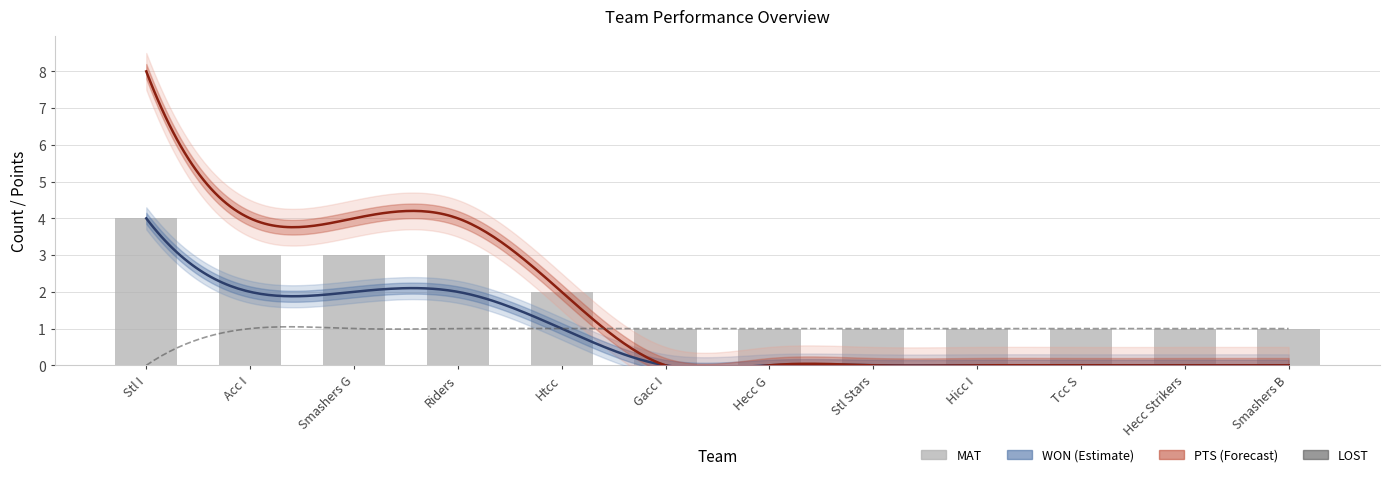

Rank the categories by LOST value from highest to lowest.

Acc I, Smashers G, Riders, Htcc, Gacc I, Hecc G, Stl Stars, Hicc I, Tcc S, Hecc Strikers, Smashers B, Stl I